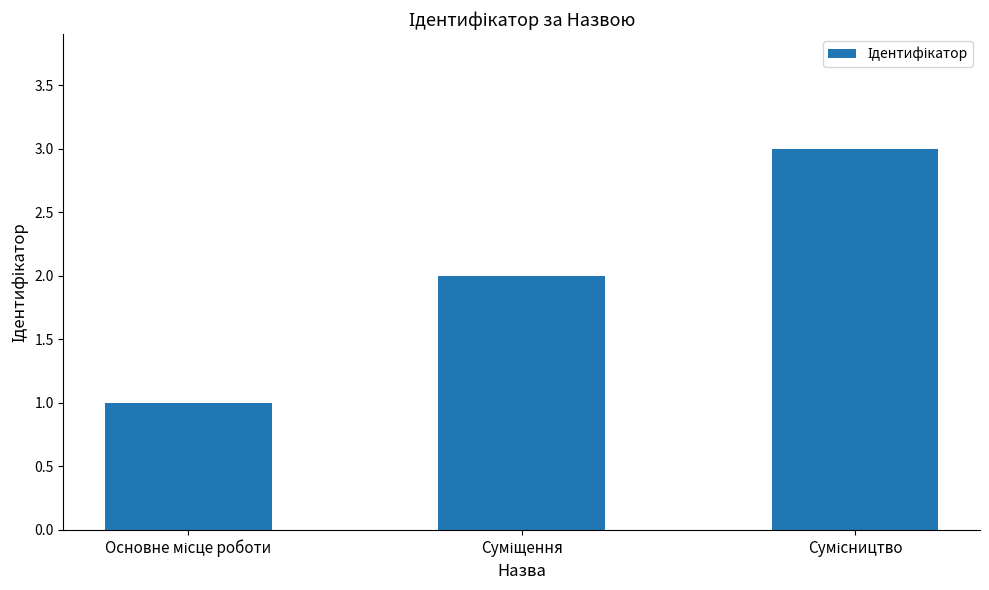

What is the average value?

2